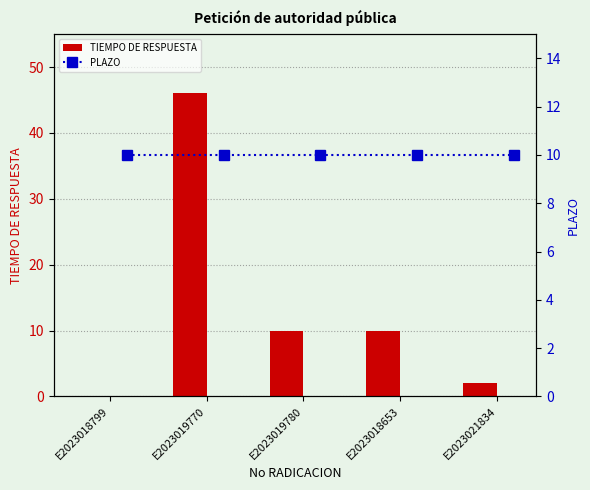

The TIEMPO DE RESPUESTA series shows 15 at E2023019770. True or false?

False